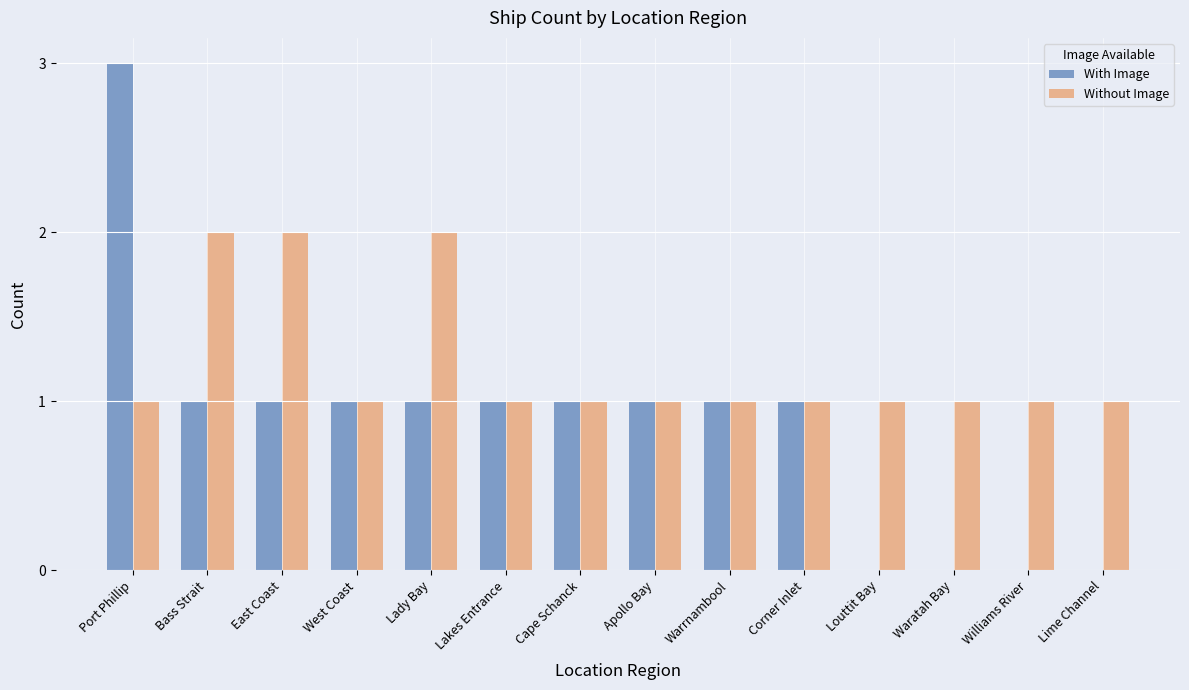

Reading left to right, extract all data points from this chart.

With Image: Port Phillip=3	Bass Strait=1	East Coast=1	West Coast=1	Lady Bay=1	Lakes Entrance=1	Cape Schanck=1	Apollo Bay=1	Warrnambool=1	Corner Inlet=1	Louttit Bay=0	Waratah Bay=0	Williams River=0	Lime Channel=0
Without Image: Port Phillip=1	Bass Strait=2	East Coast=2	West Coast=1	Lady Bay=2	Lakes Entrance=1	Cape Schanck=1	Apollo Bay=1	Warrnambool=1	Corner Inlet=1	Louttit Bay=1	Waratah Bay=1	Williams River=1	Lime Channel=1